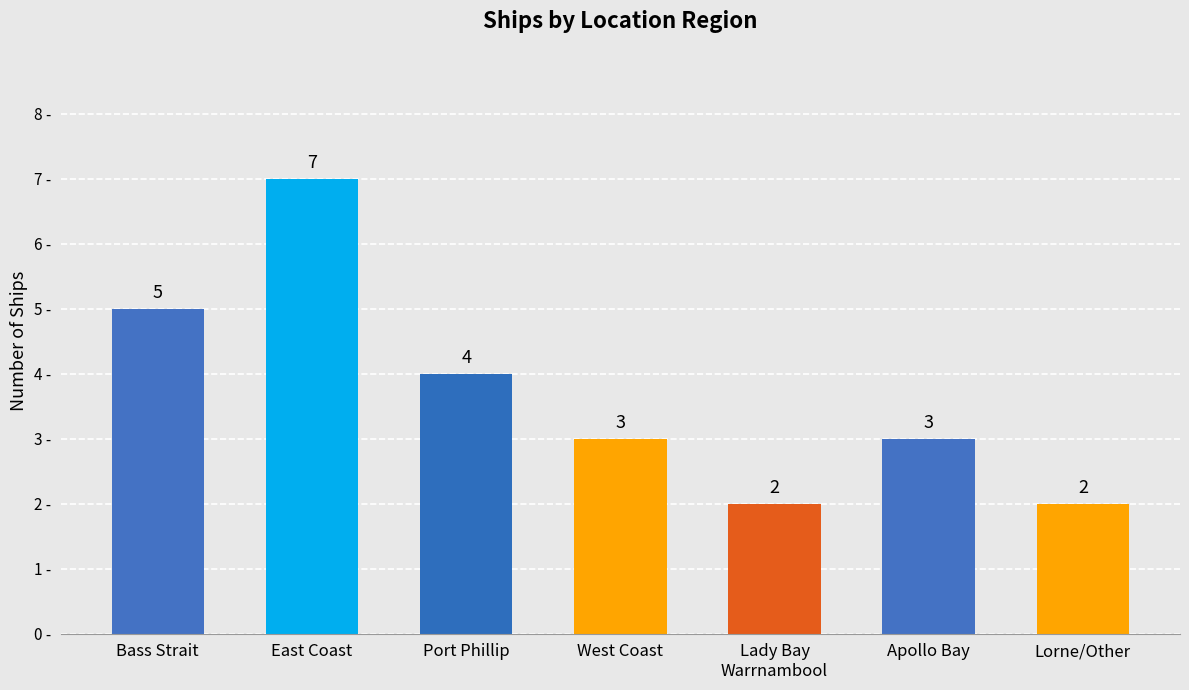

Count the values in the range 2 to 5.

6